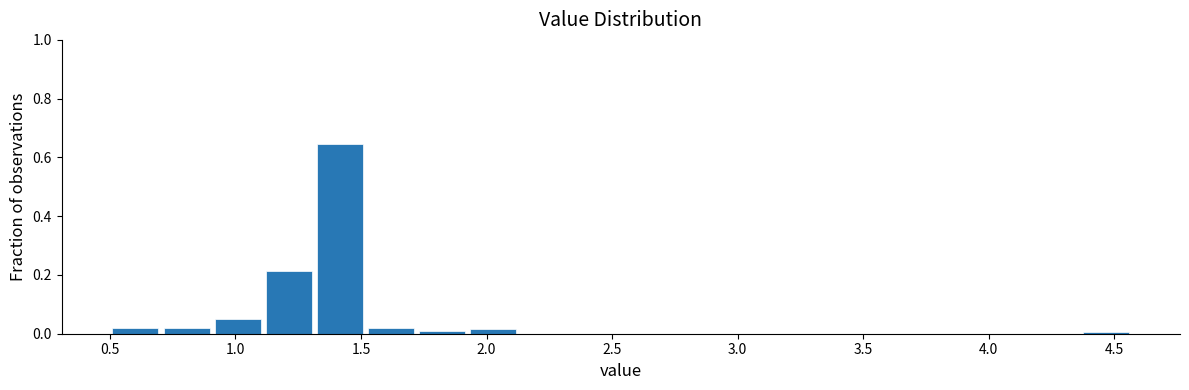

What is the height of the bar covering 1.10 to 1.30 on the x-axis? Neither the bar edges nor the heights are printed on the chart, so give them approximately, as read against the axes.

0.22